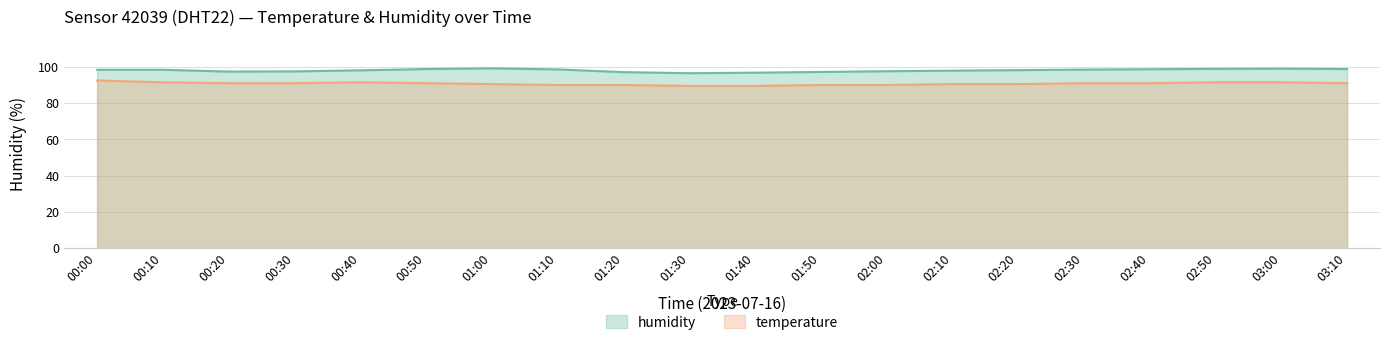

Is it true that temperature equals 22.0 at 02:30?

False